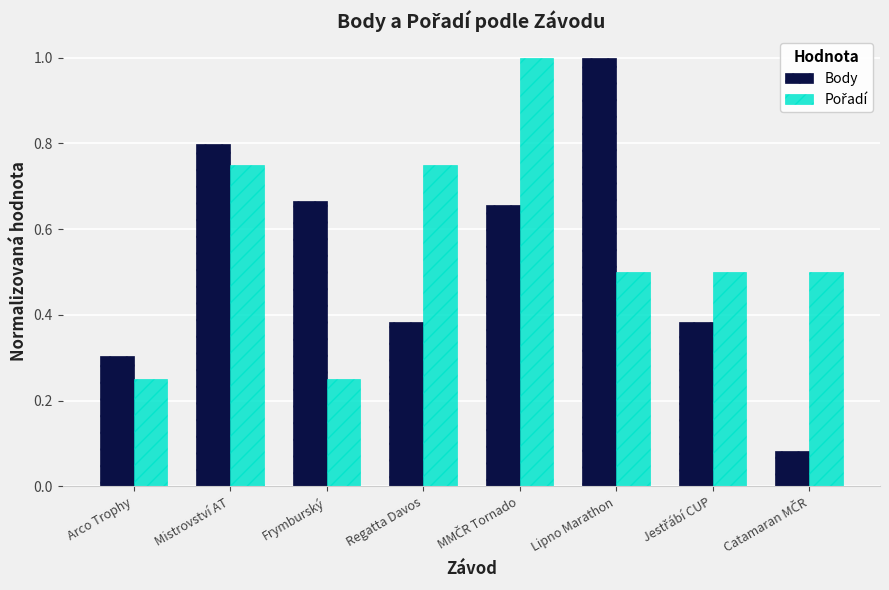

Which series has the widest spread of values?

Body